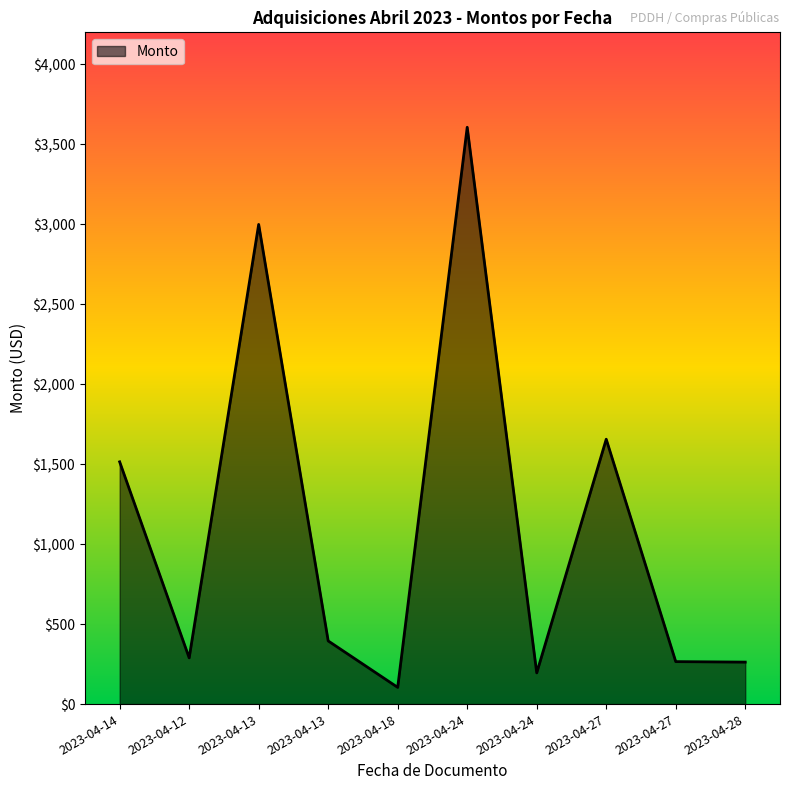

Rank the categories by value from lowest to highest.

2023-04-18, 2023-04-24, 2023-04-28, 2023-04-27, 2023-04-12, 2023-04-13, 2023-04-14, 2023-04-27, 2023-04-13, 2023-04-24